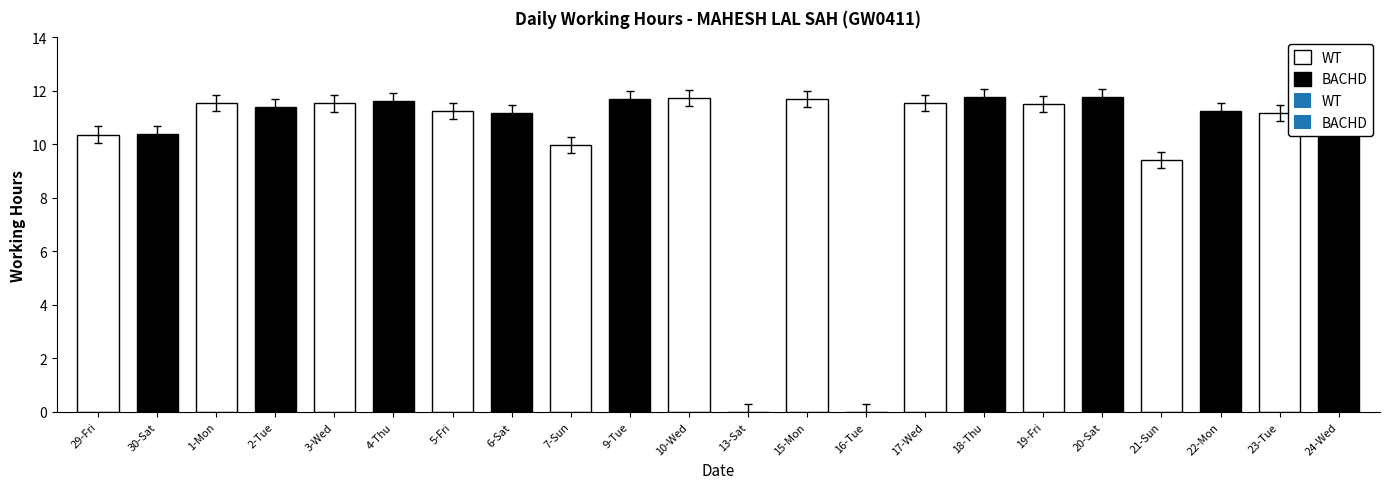

What is the average value?

9.9